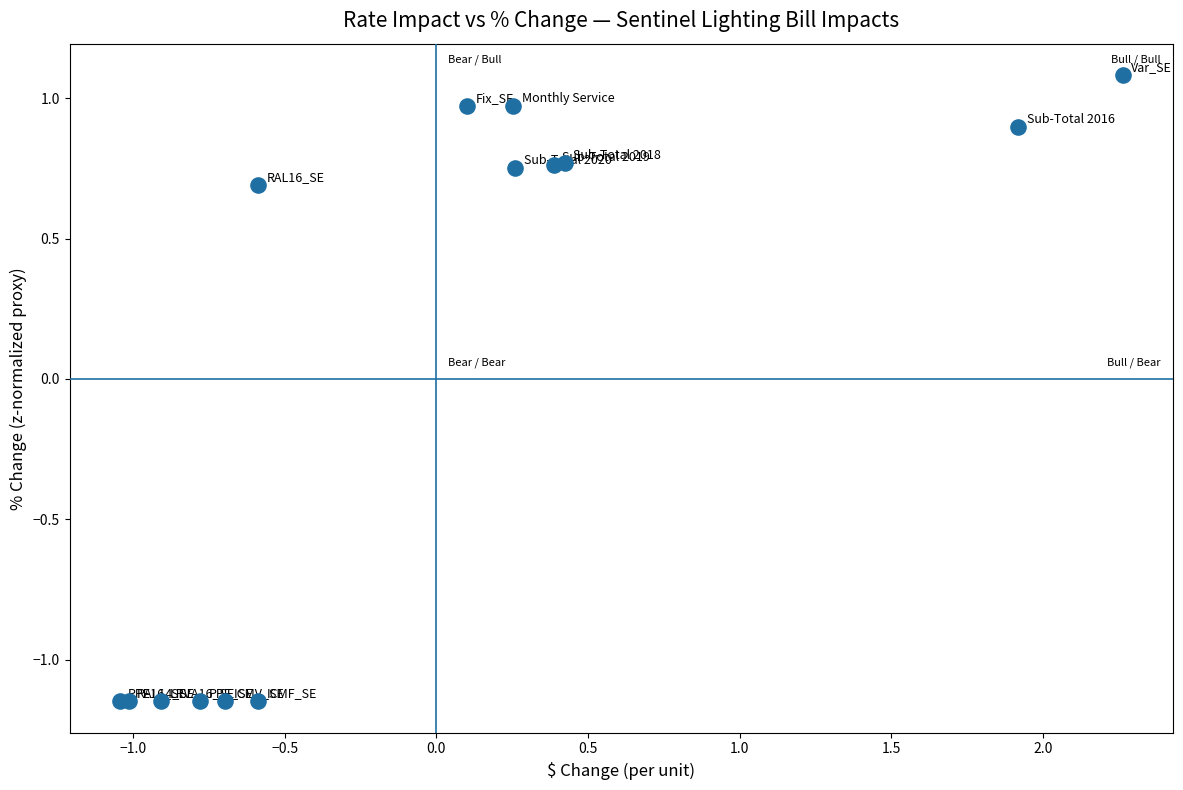

What Y value in the scatter plot is closest to 0?

0.7